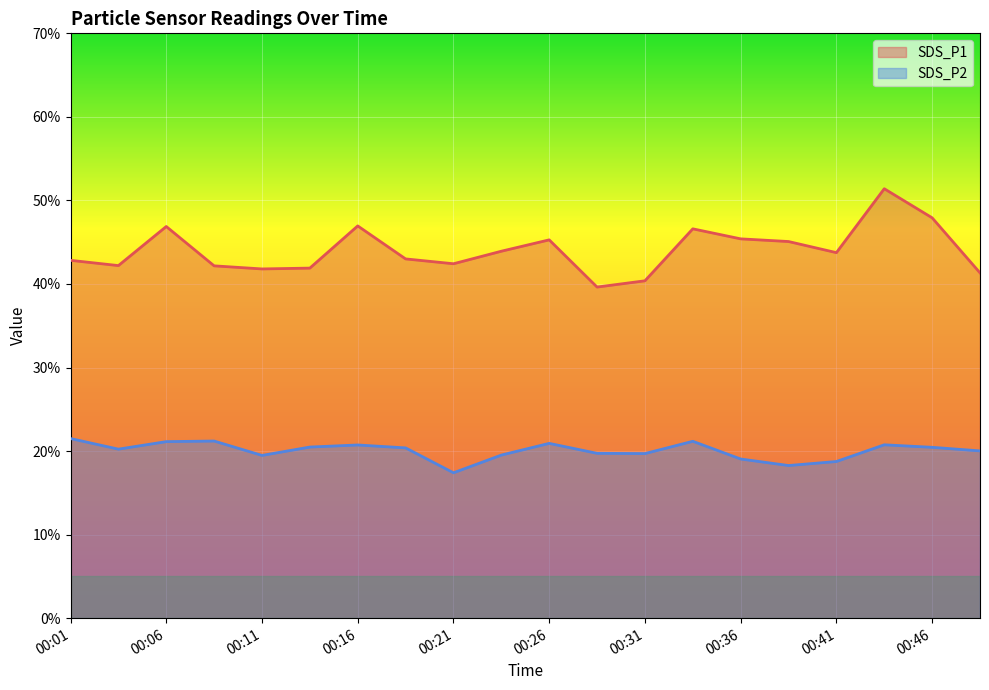

Which series has the largest total across all categories?

SDS_P1